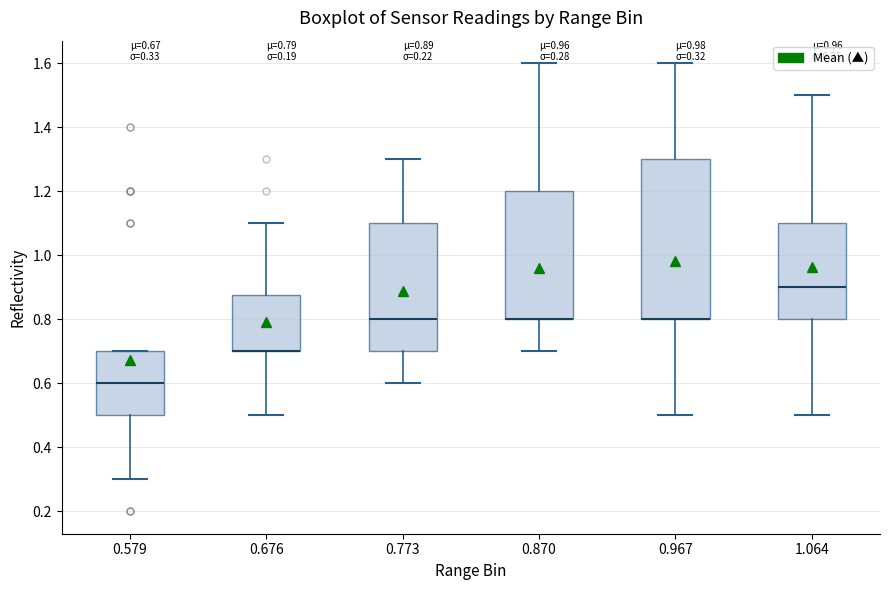

Which box is the tallest, from its lower edge to its upper edge?

0.967